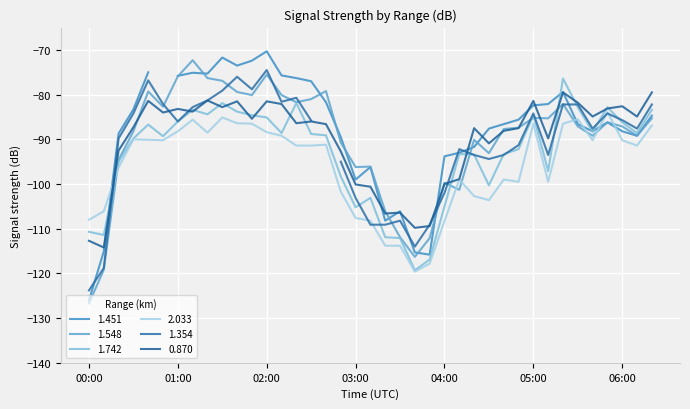

Between 00:50 and 05:10, which series saw the biggest shift?

2.033